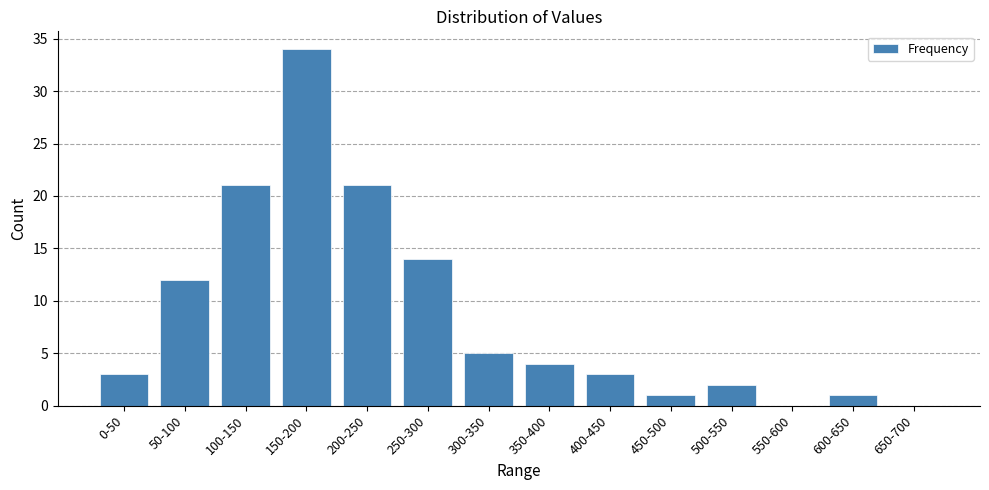

The chart shows a value of 6 at 350-400. True or false?

False